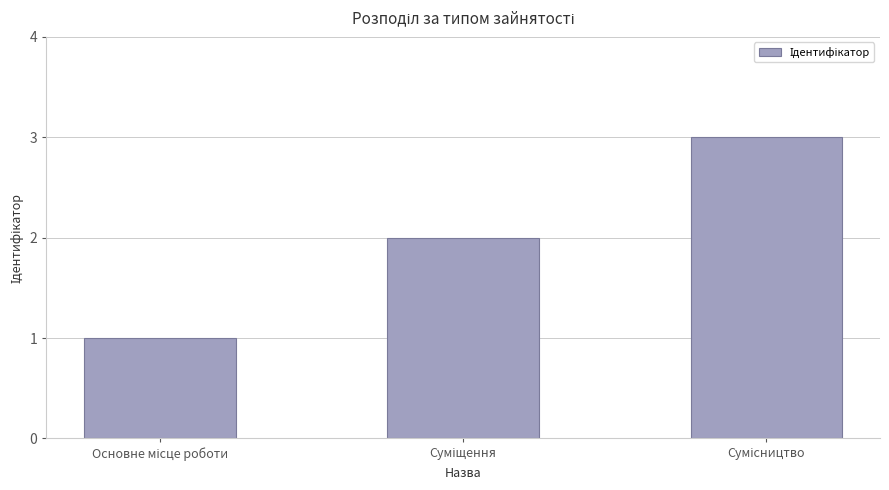

How many bars are there in total?

3